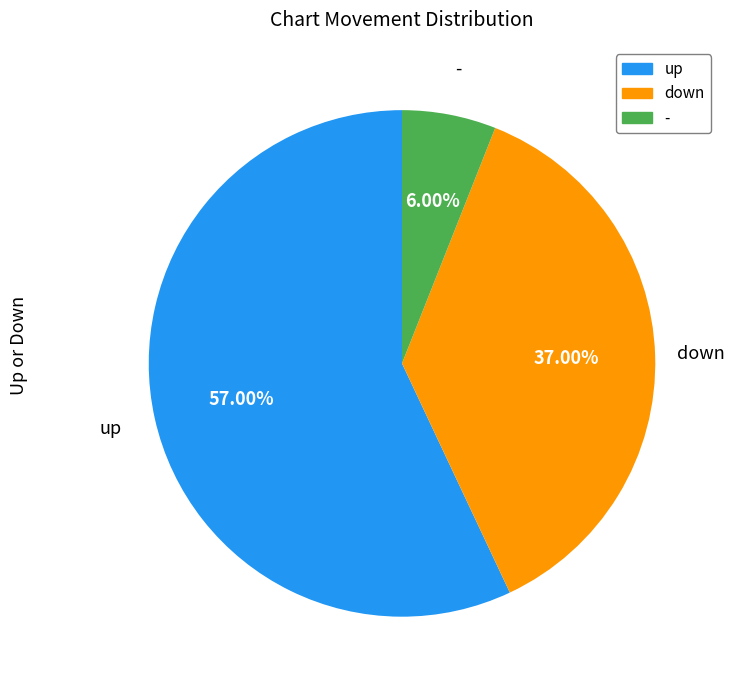

How many slices are in this pie chart?

3